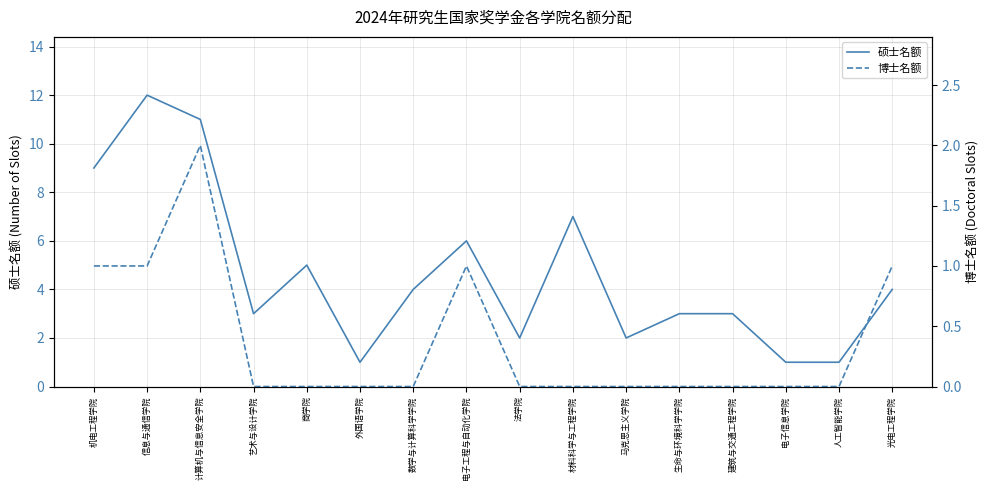

True or false: 博士名额 and 硕士名额 cross at least once.

False